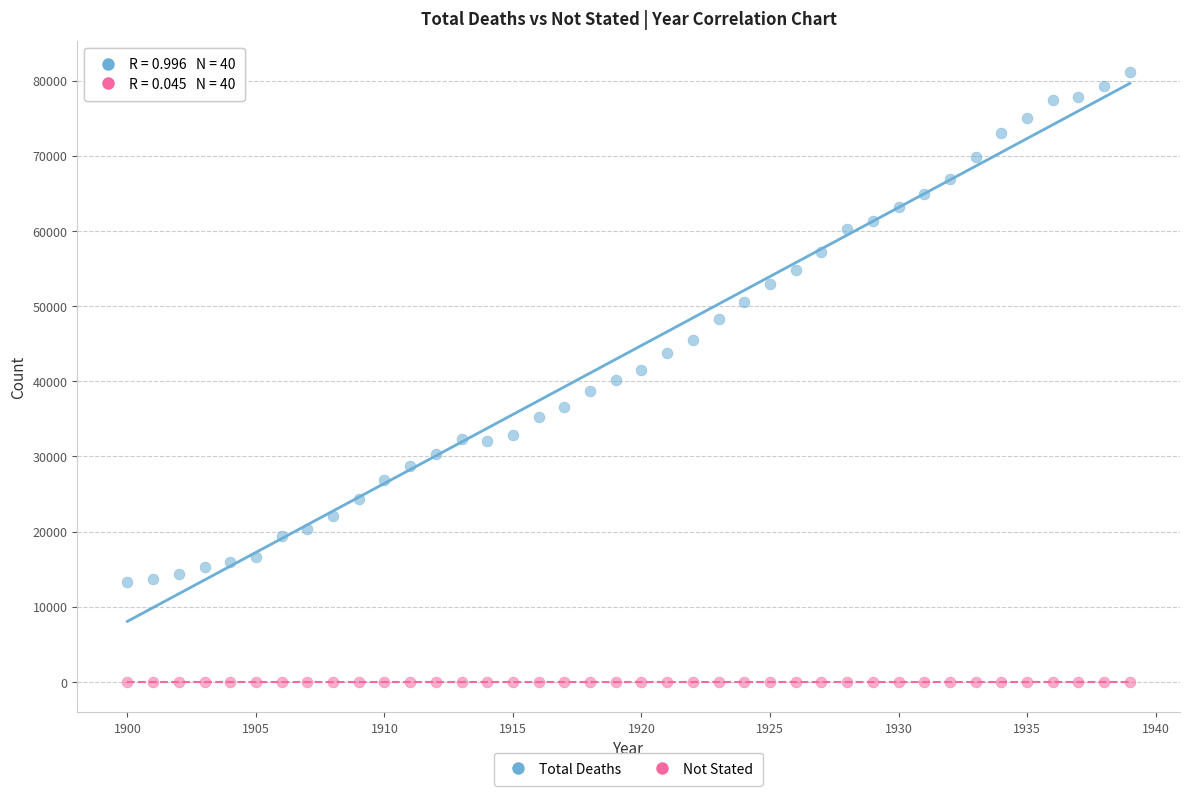

Which series contains the highest Y value?

Total Deaths